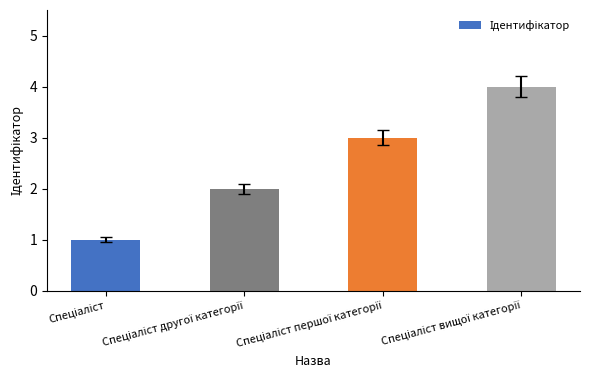

What is the sum of all values?

10